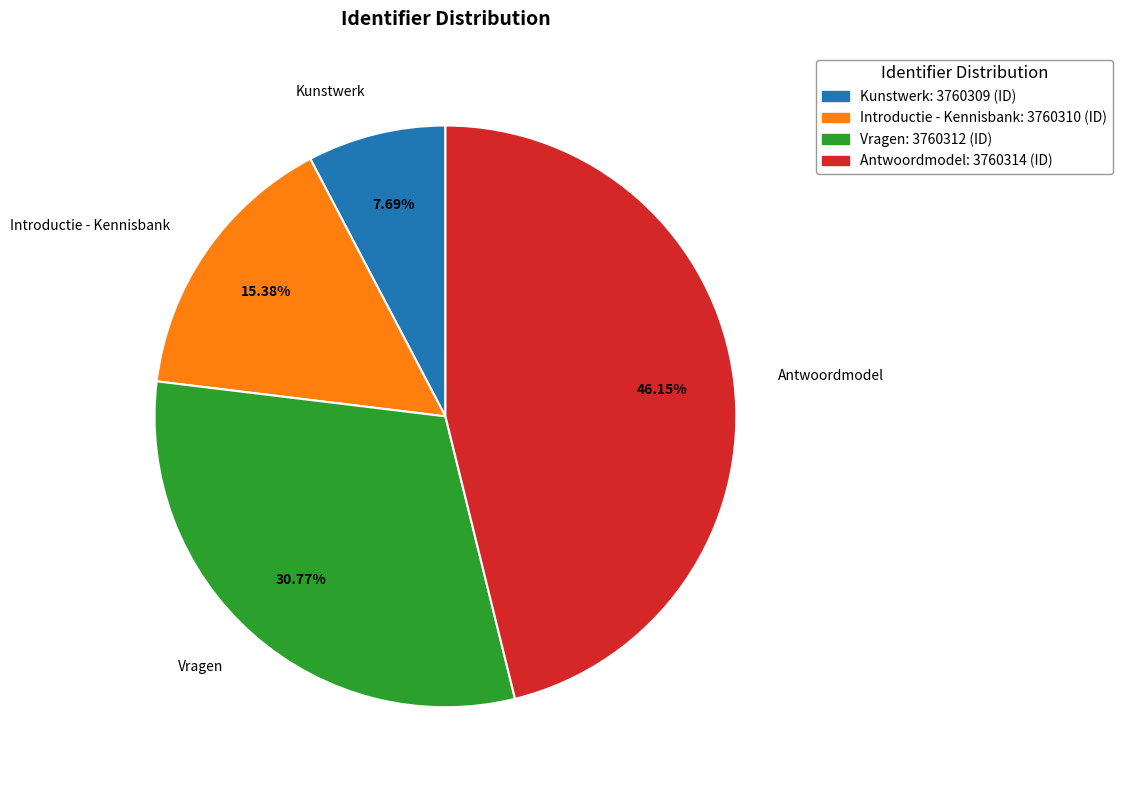

Does any single category account for the majority?

No